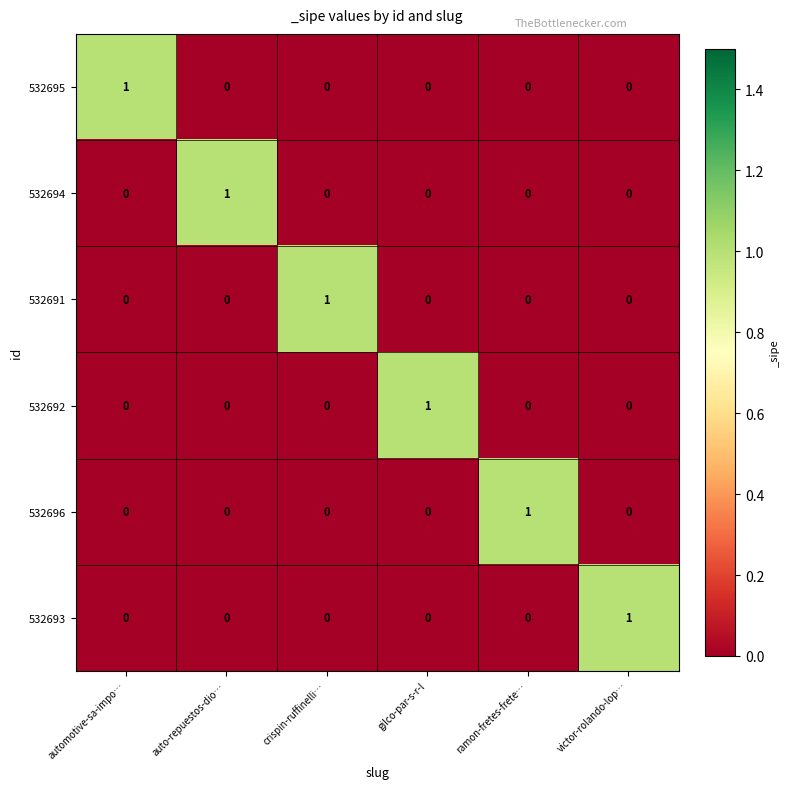

How many values in the 532695 series exceed 0?

1